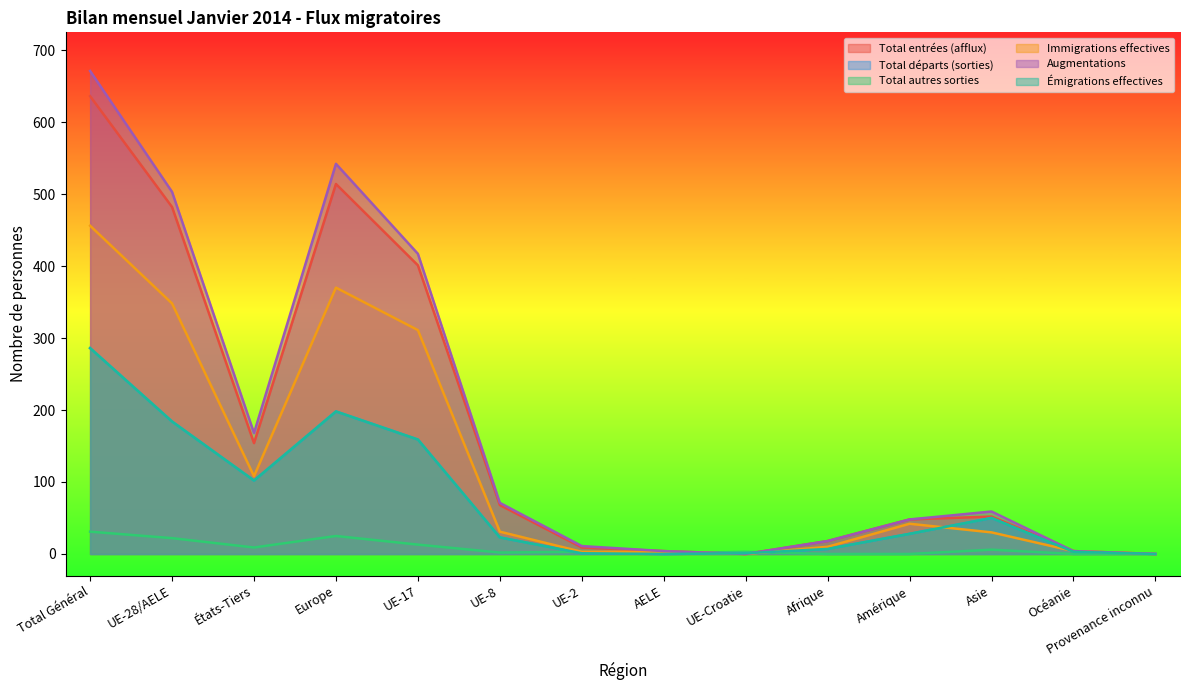

Which category has the lowest value across all series?

UE-Croatie